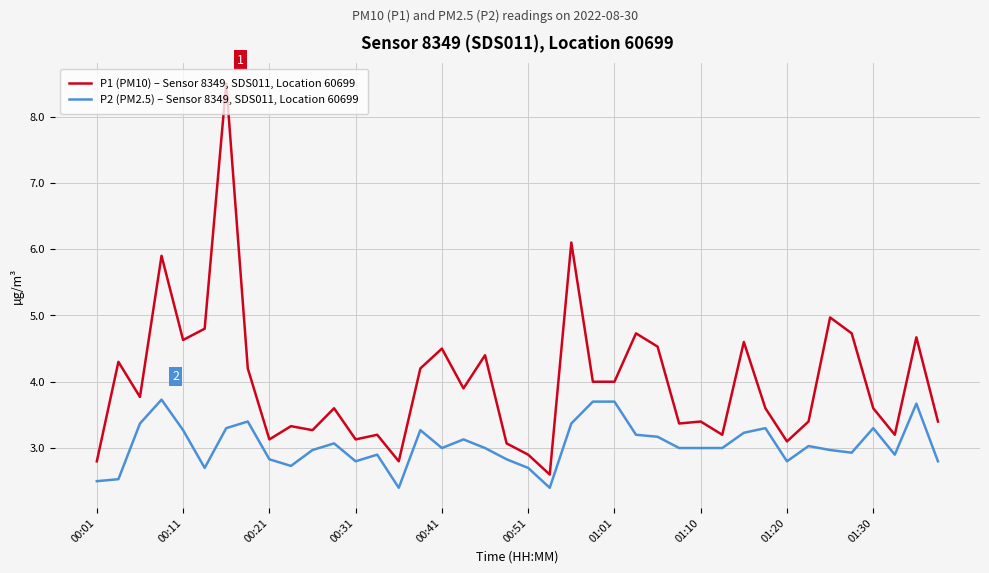

Reading left to right, list all the values displayed in this chart.

P1 (PM10) – Sensor 8349, SDS011, Location 60699: 2.8	4.3	3.8	5.9	4.6	4.8	8.5	4.2	3.1	3.3	3.3	3.6	3.1	3.2	2.8	4.2	4.5	3.9	4.4	3.1	2.9	2.6	6.1	4.0	4.0	4.7	4.5	3.4	3.4	3.2	4.6	3.6	3.1	3.4	5.0	4.7	3.6	3.2	4.7	3.4
P2 (PM2.5) – Sensor 8349, SDS011, Location 60699: 2.5	2.5	3.4	3.7	3.3	2.7	3.3	3.4	2.8	2.7	3.0	3.1	2.8	2.9	2.4	3.3	3.0	3.1	3.0	2.8	2.7	2.4	3.4	3.7	3.7	3.2	3.2	3.0	3.0	3.0	3.2	3.3	2.8	3.0	3.0	2.9	3.3	2.9	3.7	2.8